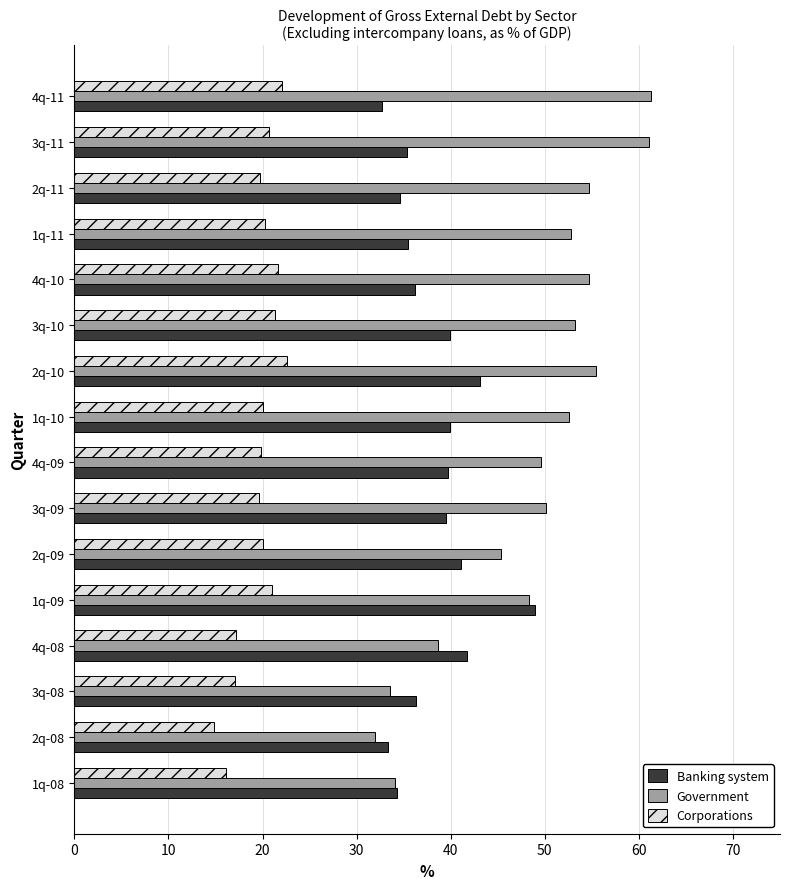

Which series has the widest spread of values?

Government